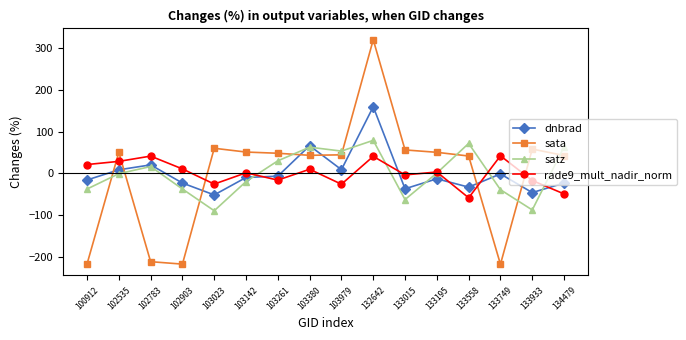

Read the dnbrad value at 103979.

8.6